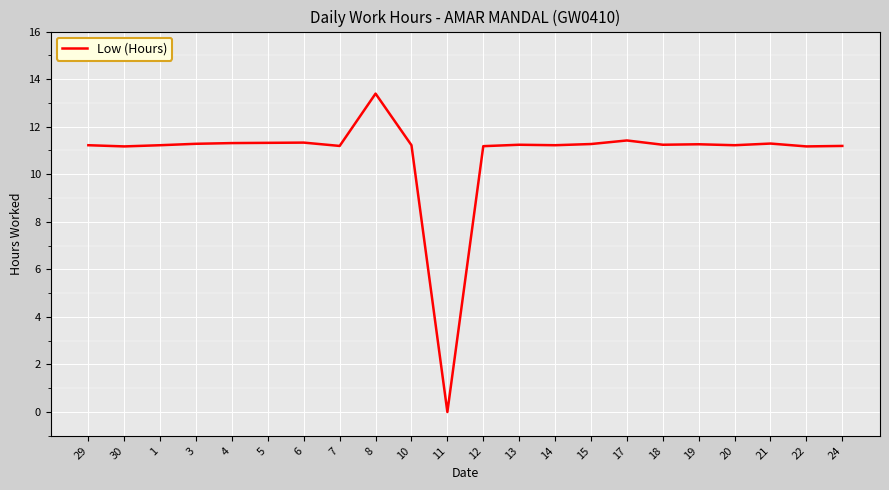

Approximately how many times larger is the value at 30 compared to 13?

1.0